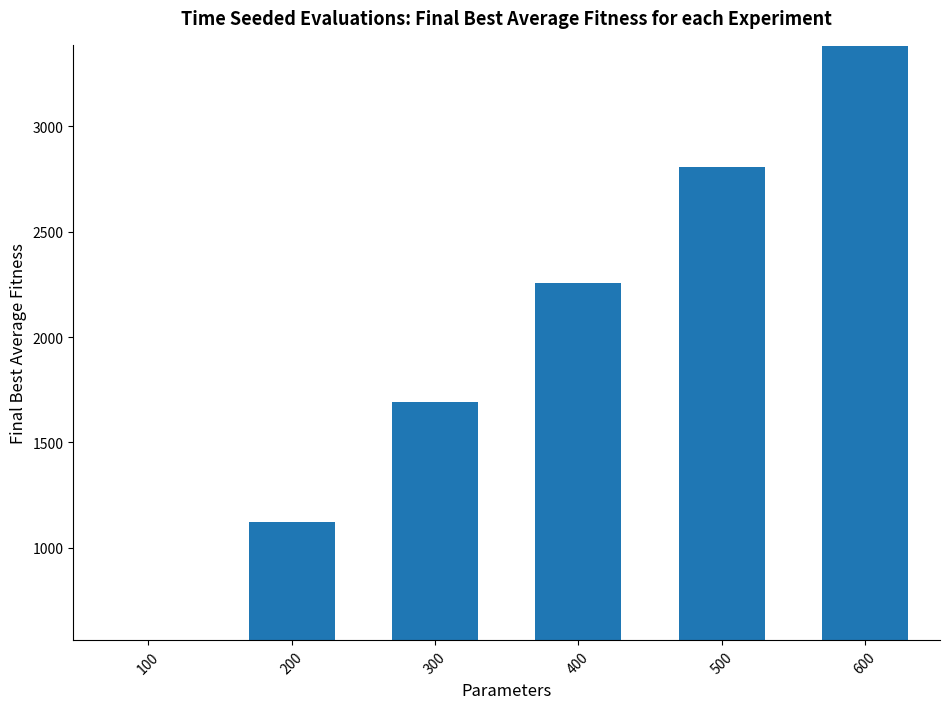

What is the difference between the second highest and second lowest values?

1685.5